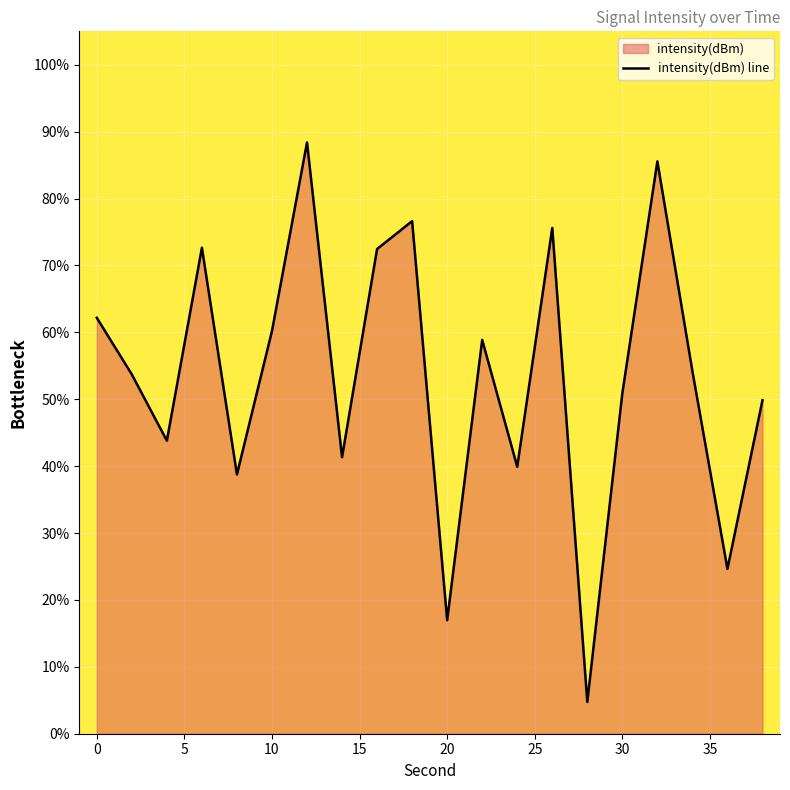

True or false: there are more than 0 points higher than both neighbors.

True